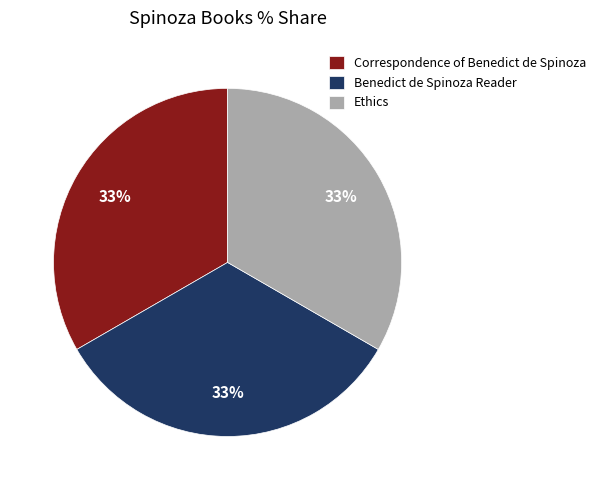

True or false: Ethics accounts for 33% of the total.

True